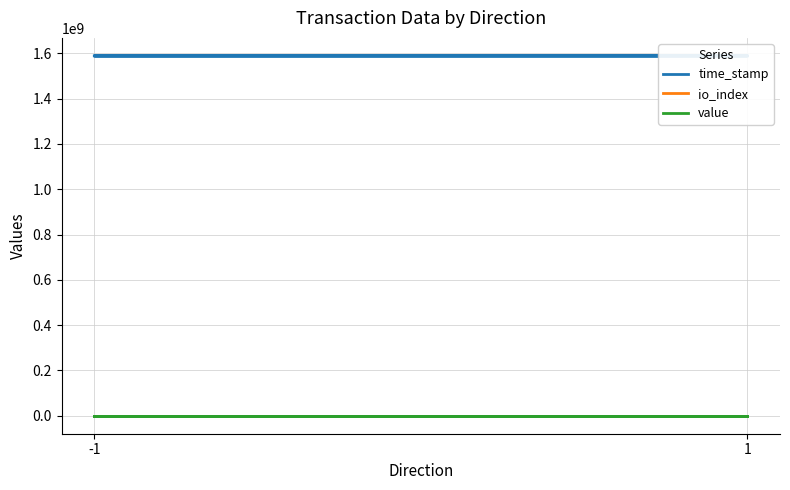

True or false: value has a value of 31.5 at 1.

True